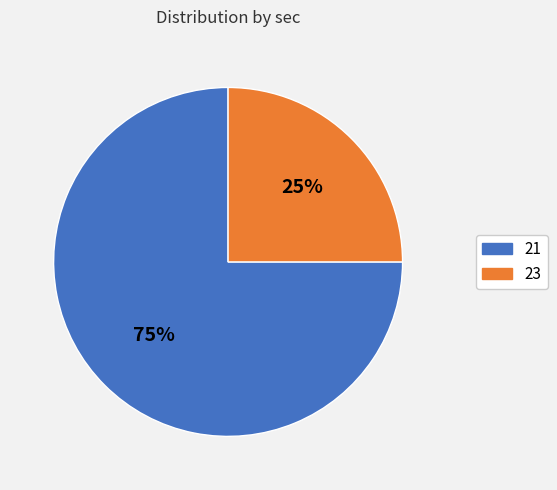

Combined, do 21 and 23 account for over 50%?

Yes